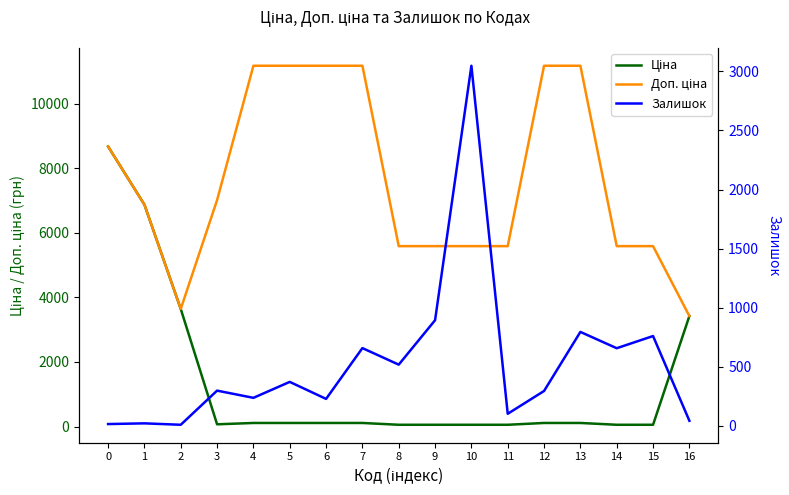

At which label does Доп. ціна reach its peak?

4